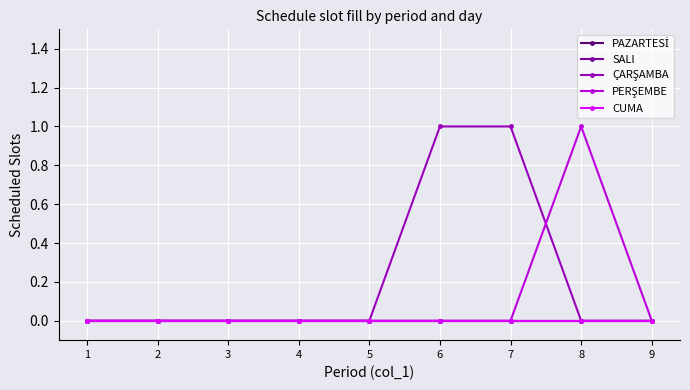

Reading left to right, what are all the values shown in this chart?

PAZARTESİ: 1=0	2=0	3=0	4=0	5=0	6=0	7=0	8=0	9=0
SALI: 1=0	2=0	3=0	4=0	5=0	6=0	7=0	8=0	9=0
ÇARŞAMBA: 1=0	2=0	3=0	4=0	5=0	6=1	7=1	8=0	9=0
PERŞEMBE: 1=0	2=0	3=0	4=0	5=0	6=0	7=0	8=1	9=0
CUMA: 1=0	2=0	3=0	4=0	5=0	6=0	7=0	8=0	9=0